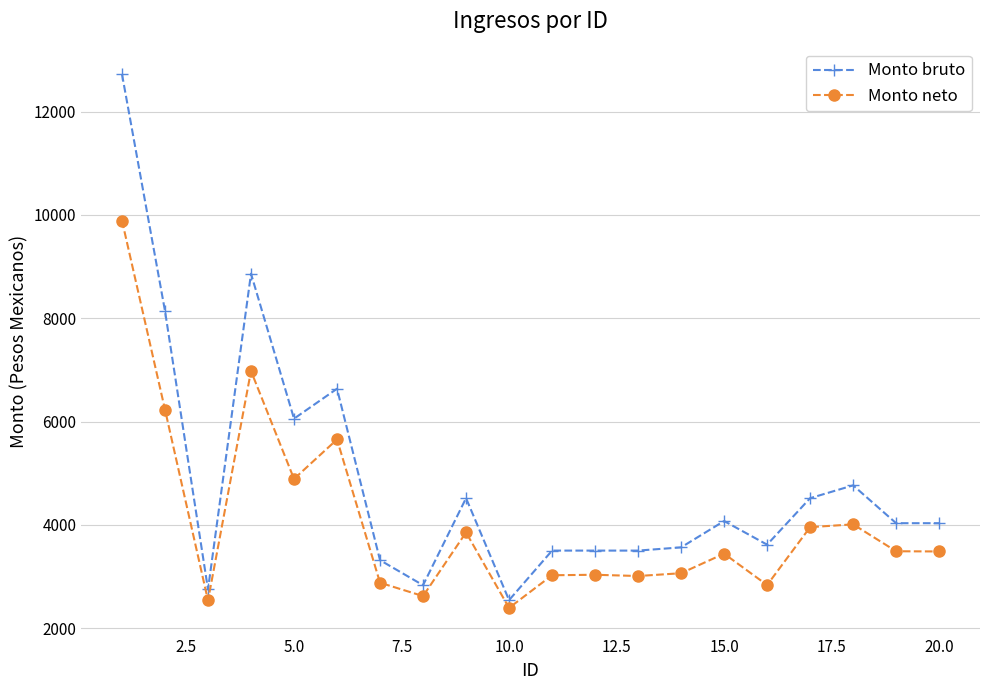

What is the minimum value for Monto bruto?

2545.2